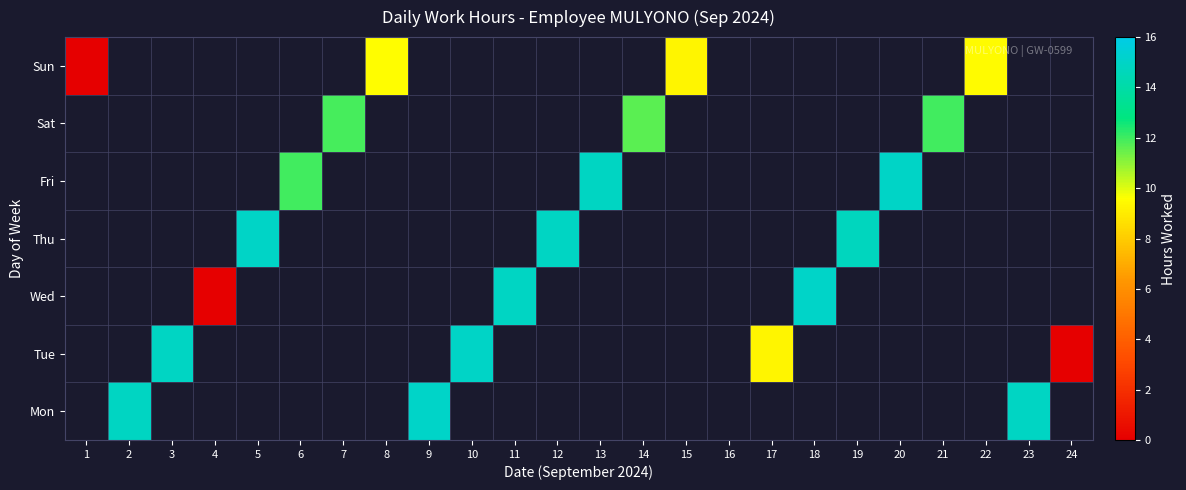

Count the number of data series in this chart.

7